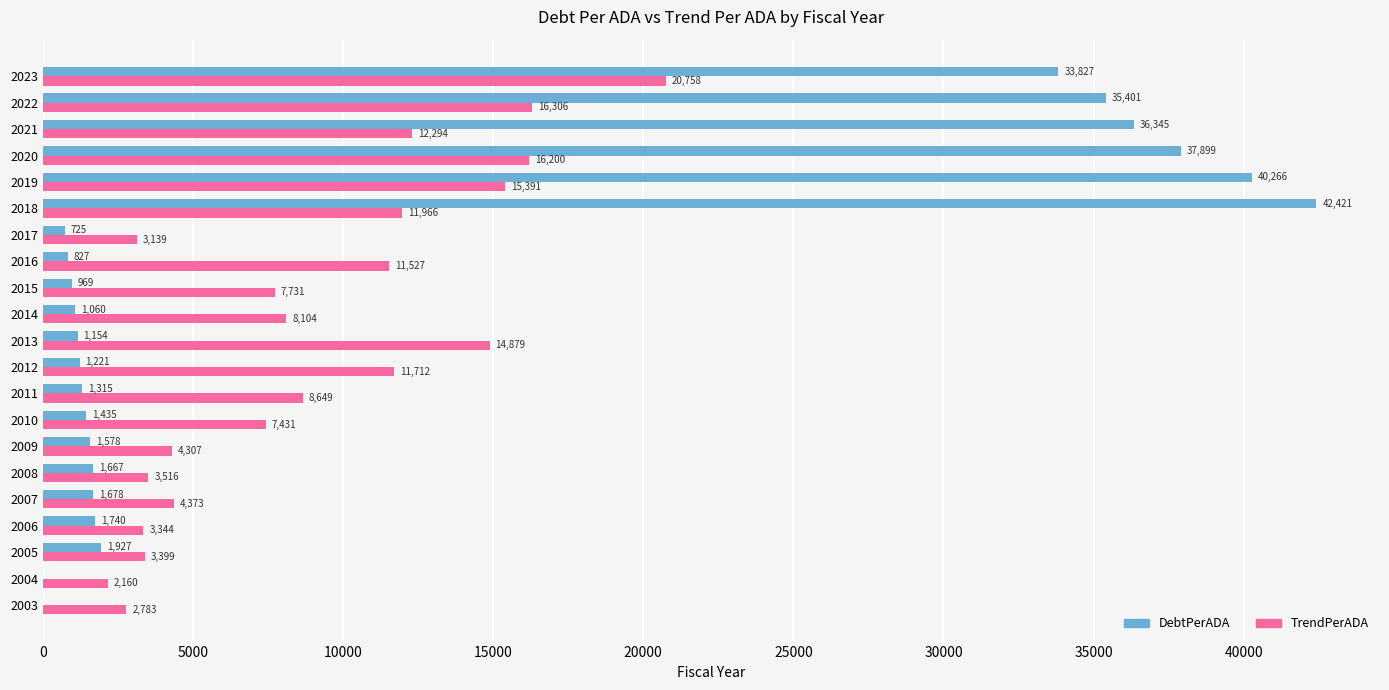

The value of DebtPerADA at 2022 is 51271.5. True or false?

False